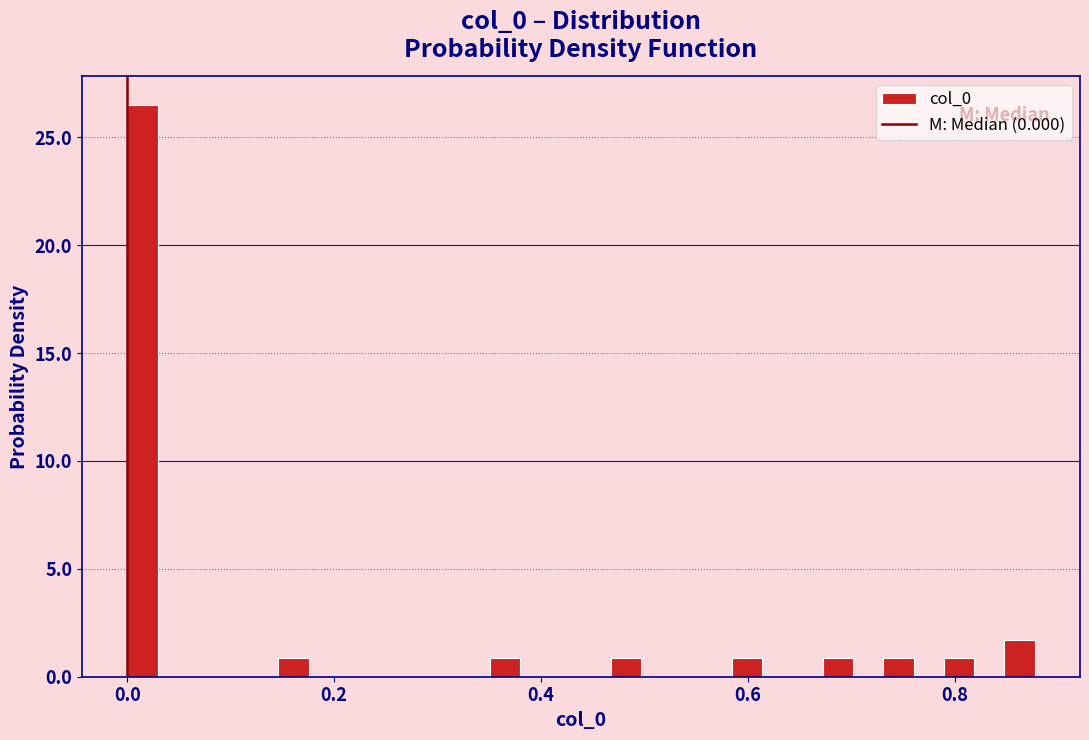

Read against the x-axis, roughly where is the centre of the tallest bar?

0.02